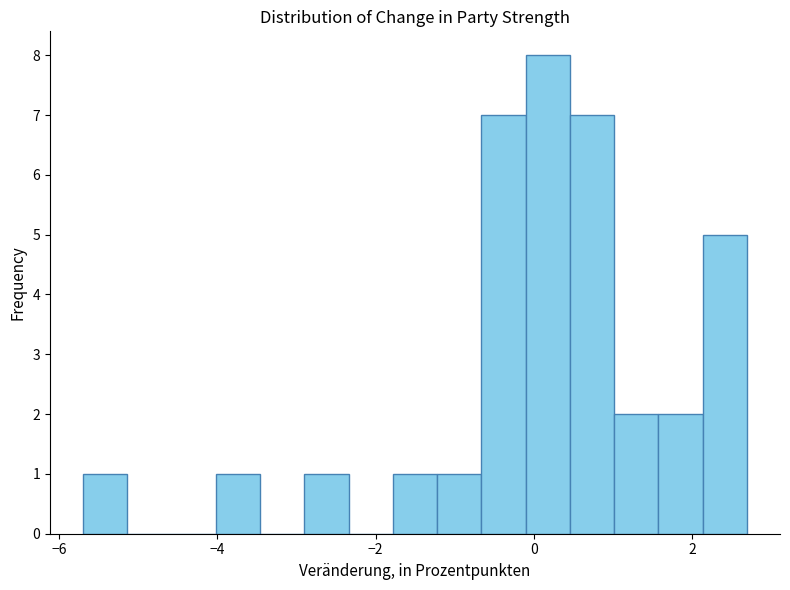

Around what value on the x-axis is the tallest bar? Give the approximate position of its centre, as read against the axis.

0.2